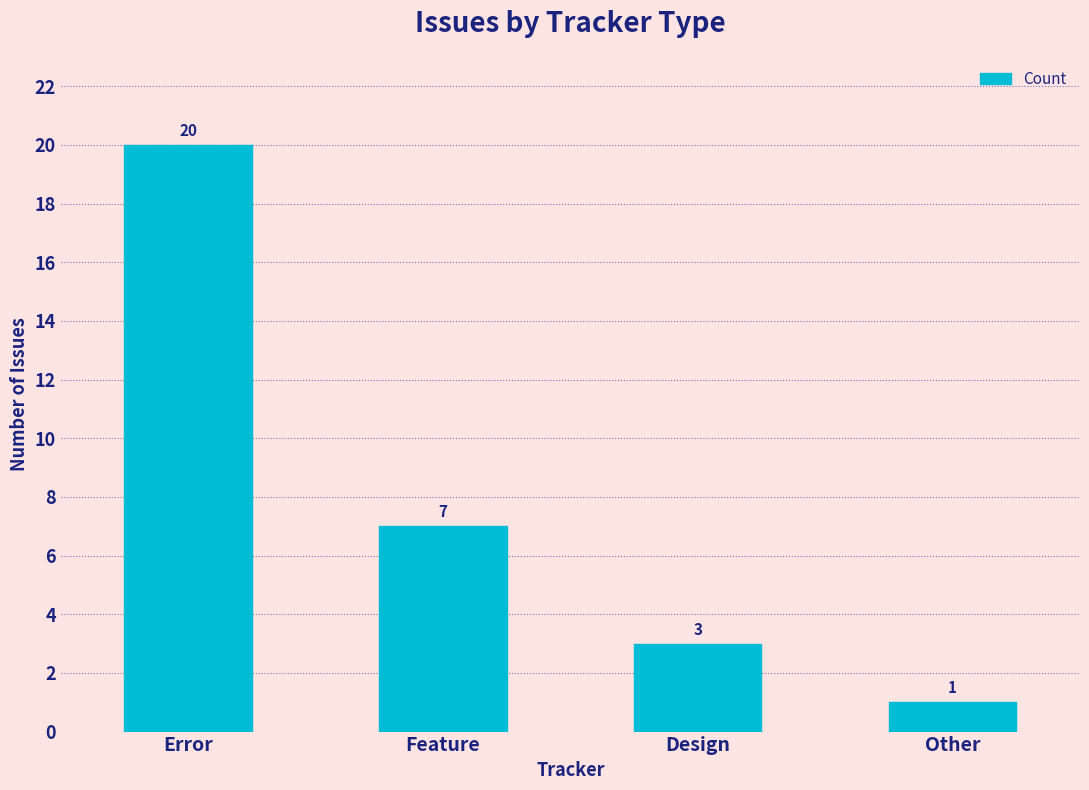

What position from the left is Feature?

2